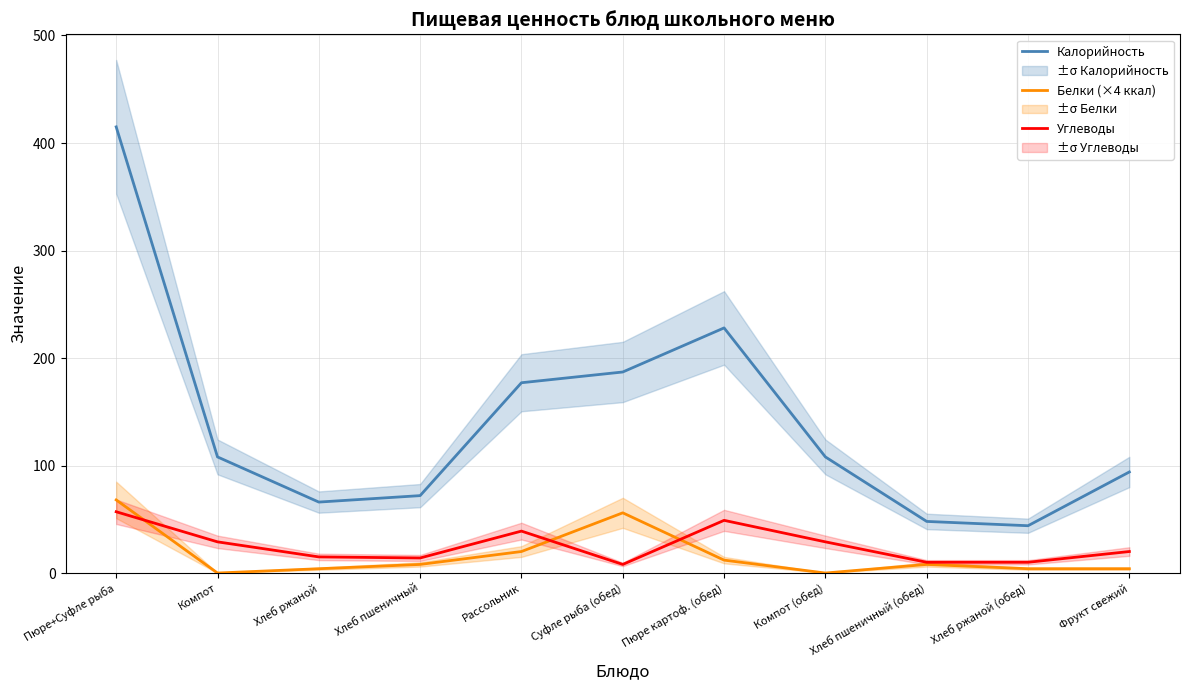

What is the sum of all Белки (×4 ккал) values?

184